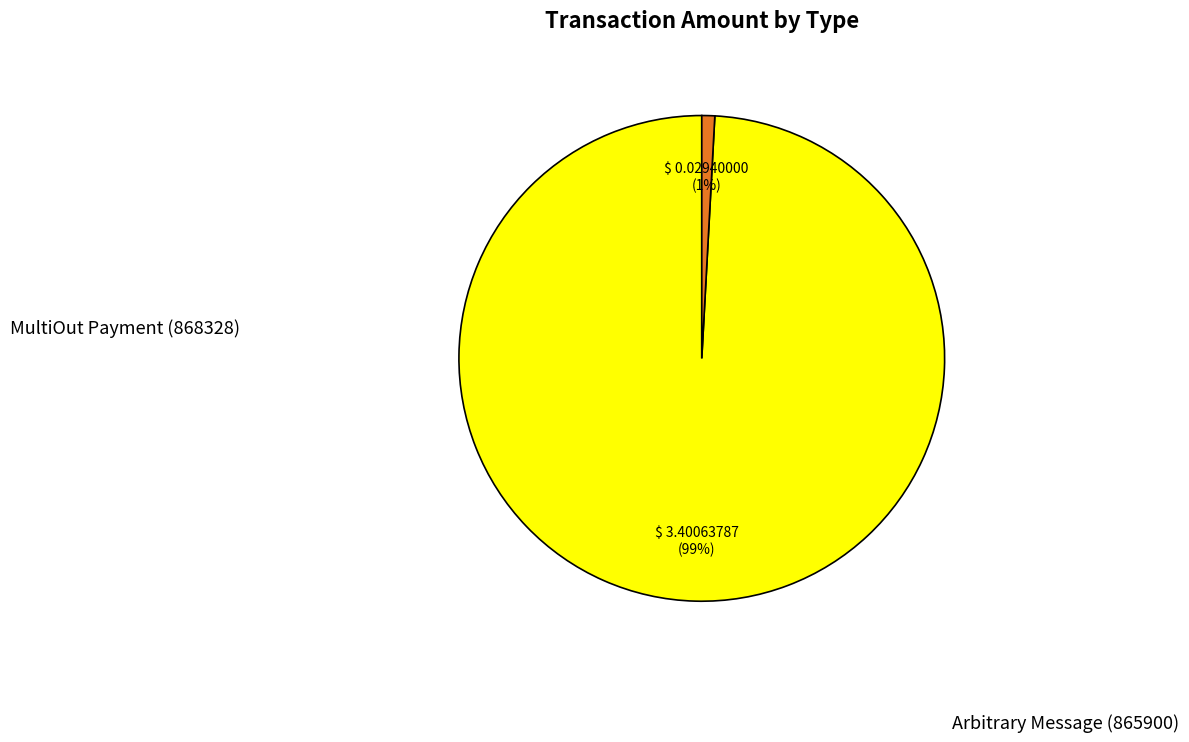

Rank the categories by value from highest to lowest.

MultiOut Payment (868328), Arbitrary Message (865900)